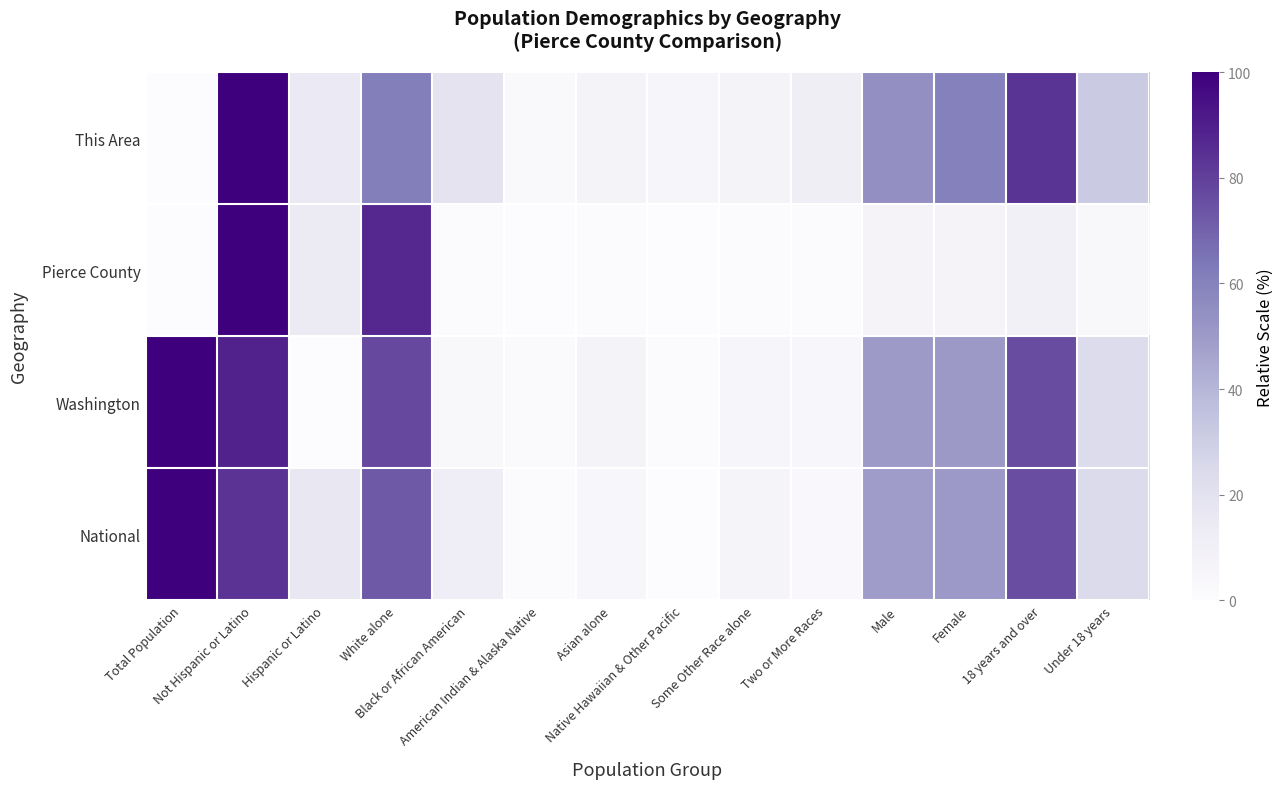

Reading right to left, list all the values displayed in this chart.

This Area: Under 18 years=31.5	18 years and over=83.3	Female=60.2	Male=54.6	Two or More Races=11.6	Some Other Race alone=7.2	Native Hawaiian & Other Pacific=5.4	Asian alone=7.4	American Indian & Alaska Native=2.3	Black or African American=19.1	White alone=61.6	Hispanic or Latino=14.7	Not Hispanic or Latino=100.0	Total Population=0.0
Pierce County: Under 18 years=3.3	18 years and over=10.0	Female=6.7	Male=6.6	Two or More Races=0.9	Some Other Race alone=0.5	Native Hawaiian & Other Pacific=0.2	Asian alone=0.8	American Indian & Alaska Native=0.2	Black or African American=0.9	White alone=87.1	Hispanic or Latino=14.2	Not Hispanic or Latino=100.0	Total Population=0.0
Washington: Under 18 years=23.5	18 years and over=76.5	Female=50.2	Male=49.8	Two or More Races=4.6	Some Other Race alone=5.2	Native Hawaiian & Other Pacific=0.6	Asian alone=7.1	American Indian & Alaska Native=1.5	Black or African American=3.6	White alone=77.3	Hispanic or Latino=0.0	Not Hispanic or Latino=88.8	Total Population=100.0
National: Under 18 years=23.9	18 years and over=75.9	Female=50.8	Male=49.1	Two or More Races=2.7	Some Other Race alone=6.0	Native Hawaiian & Other Pacific=0.0	Asian alone=4.6	American Indian & Alaska Native=0.8	Black or African American=12.5	White alone=72.4	Hispanic or Latino=16.2	Not Hispanic or Latino=83.6	Total Population=100.0